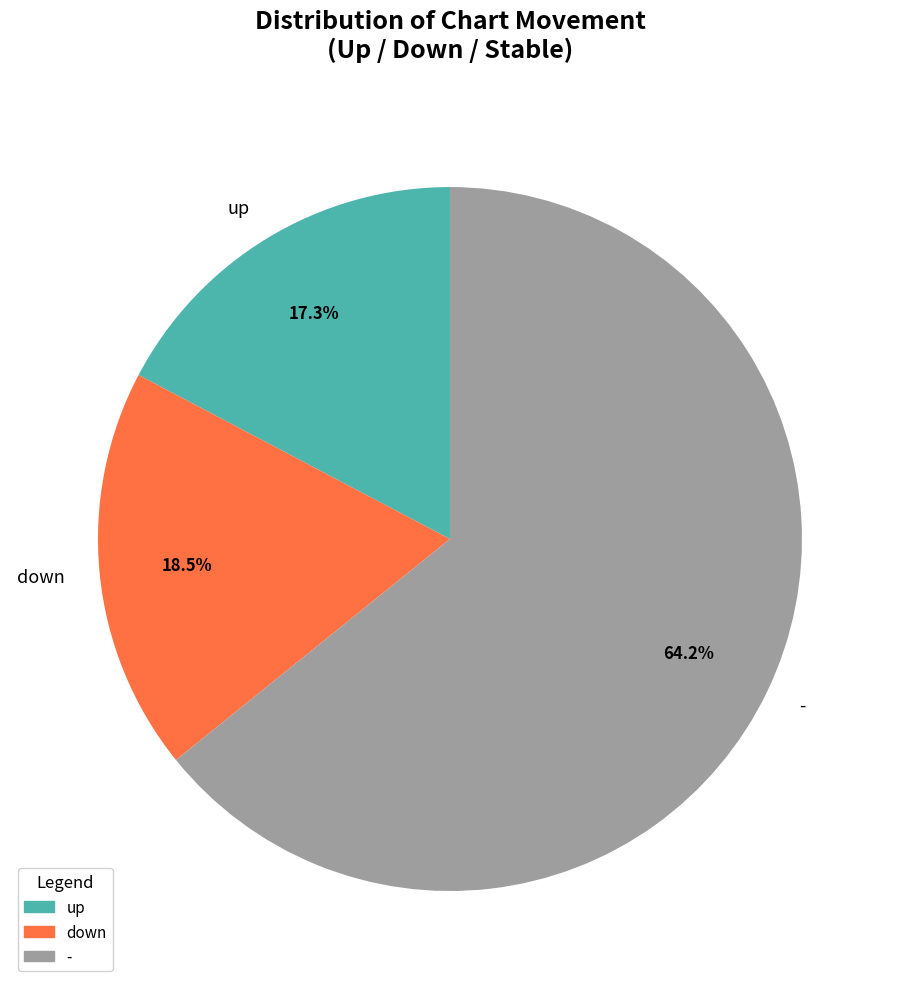

Rank the categories by value from lowest to highest.

up, down, -